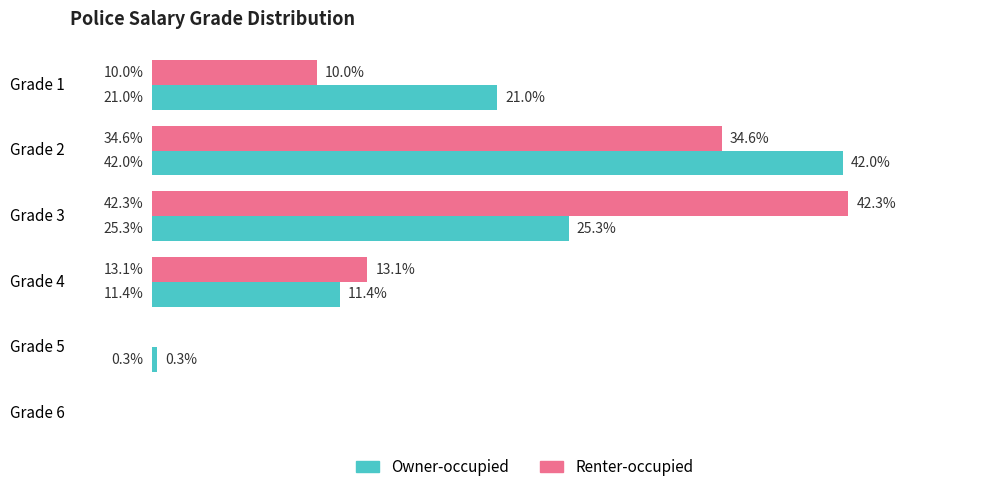

Is the value of Renter-occupied at Grade 3 greater than the value of Owner-occupied at Grade 6?

Yes